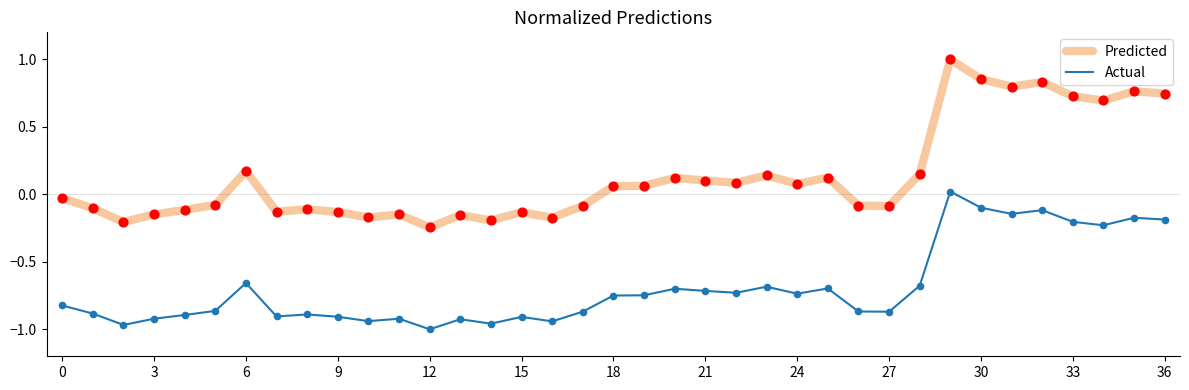

What is the difference between the maximum and minimum values in the Actual series?

1.0